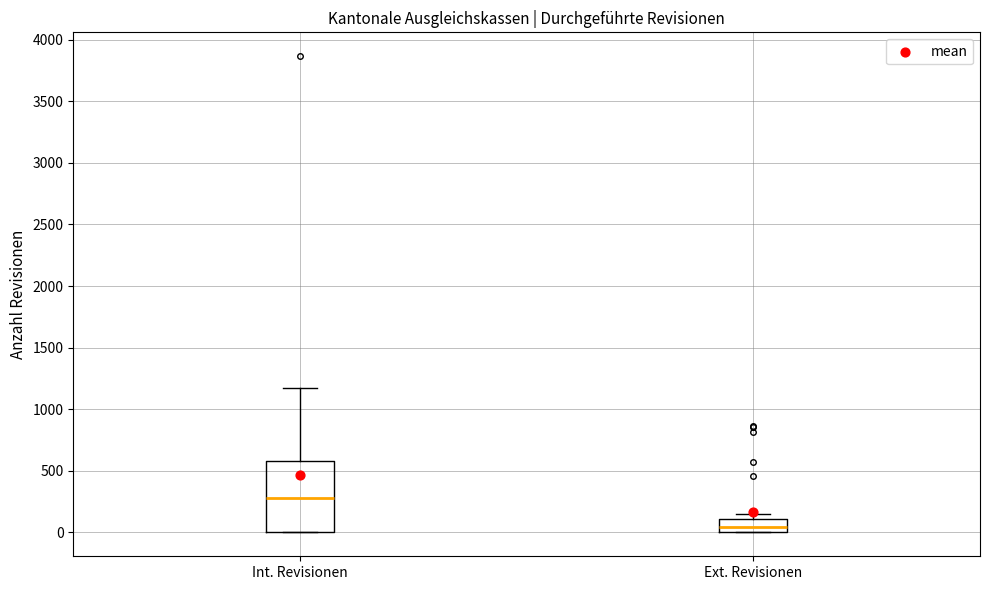

Reading left to right, transcribe this box plot: for each box, give where its median line is, the range the box spans, and where its two whiskers end, as read against the y-axis. The values are not printed on the chart, so give them approximately, as read against the axis.

Int. Revisionen: median 300, box 0 to 600, whiskers 0 to 1150
Ext. Revisionen: median 50, box 0 to 100, whiskers 0 to 150